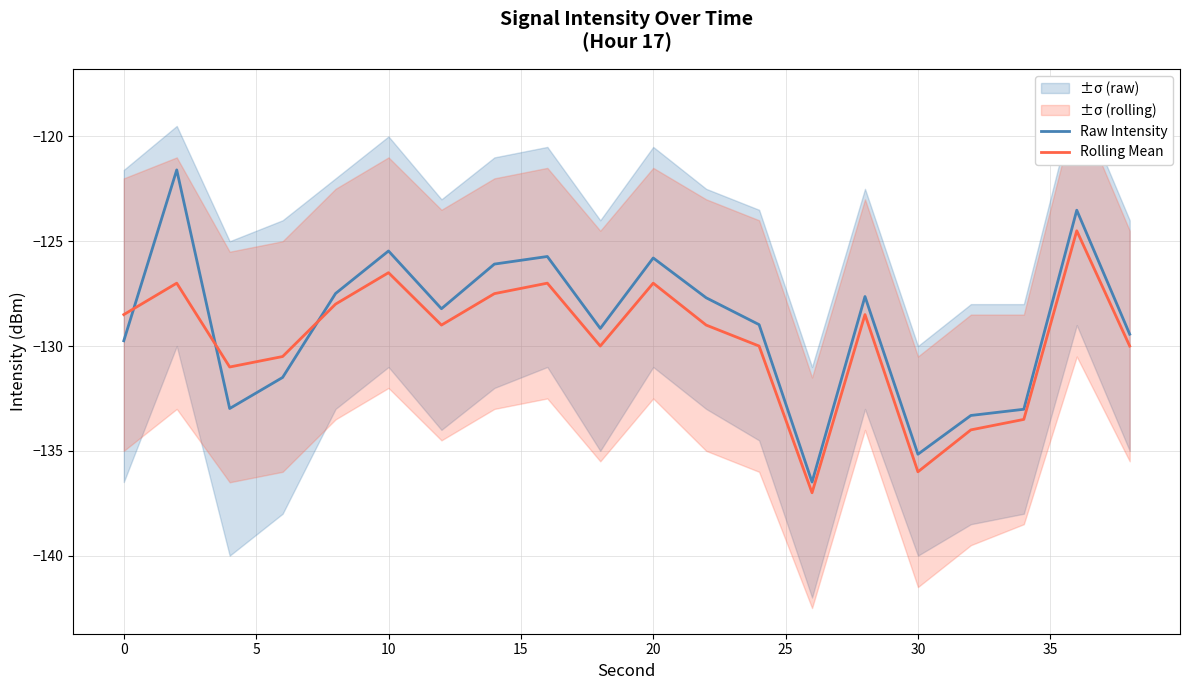

What are all the series names shown in the legend?

Raw Intensity, Rolling Mean